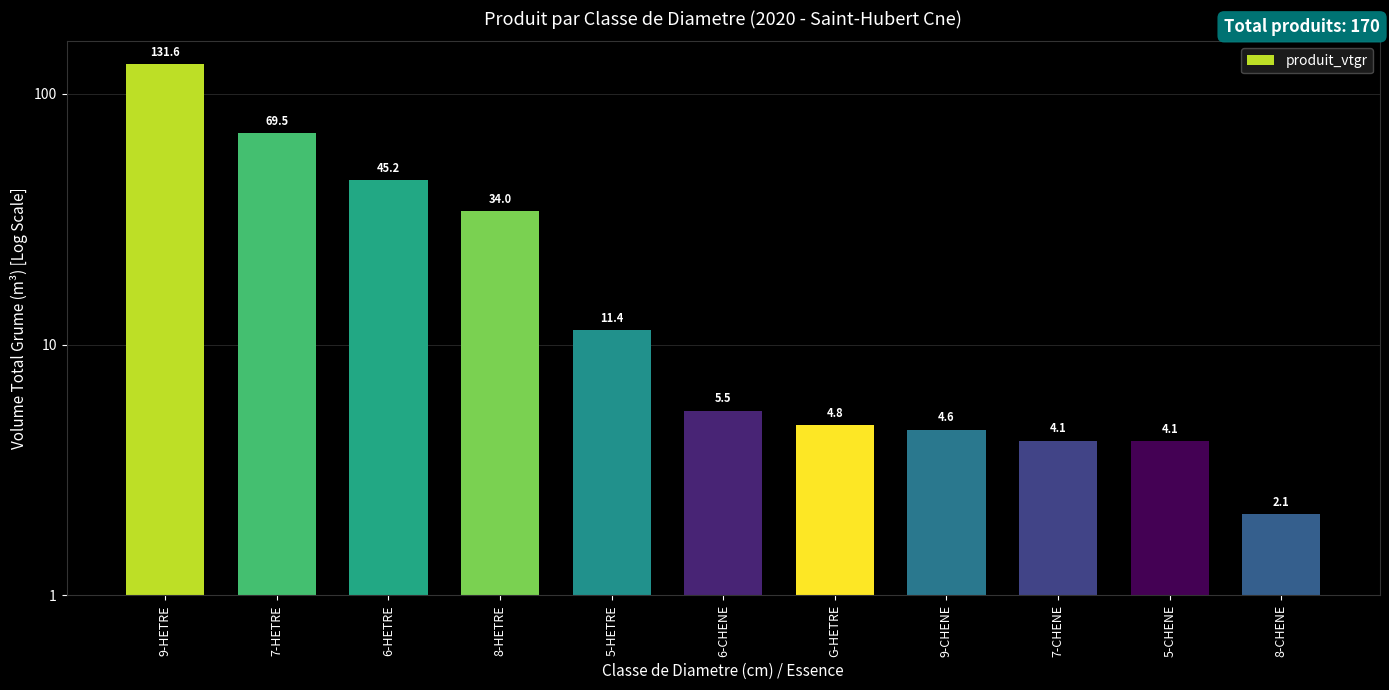

Does the chart contain stacked bars?

No